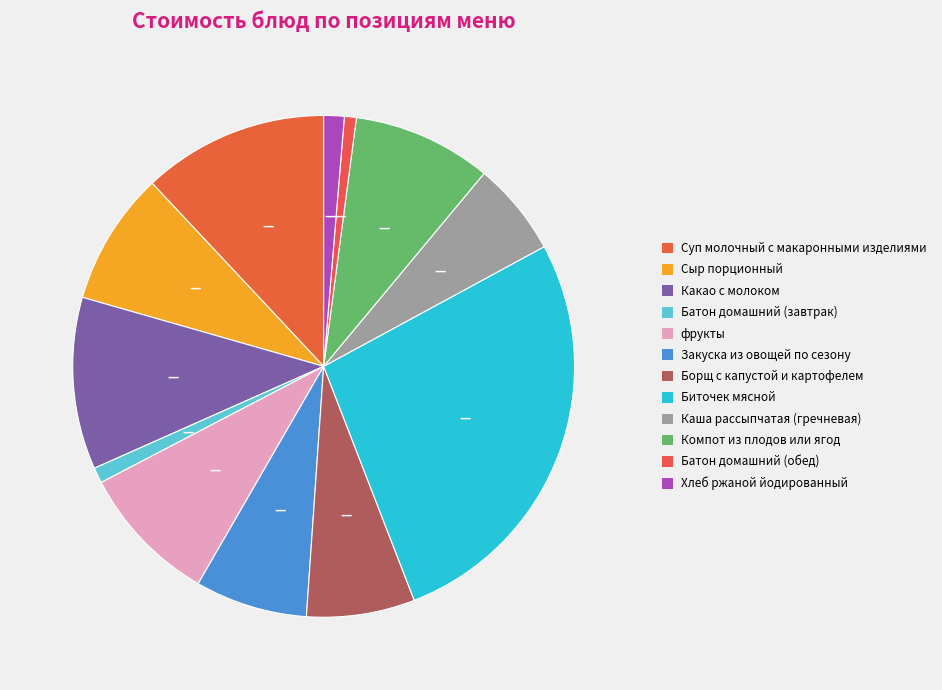

How many segments does this pie chart have?

12